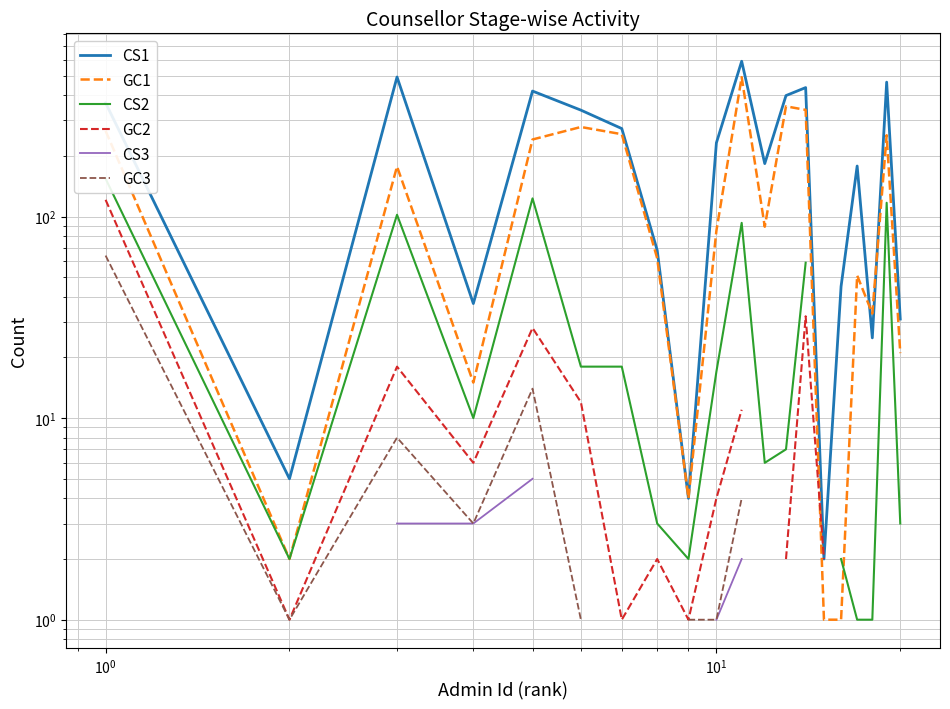

List the series in order of their peak value, lowest first.

CS3, GC3, GC2, CS2, GC1, CS1